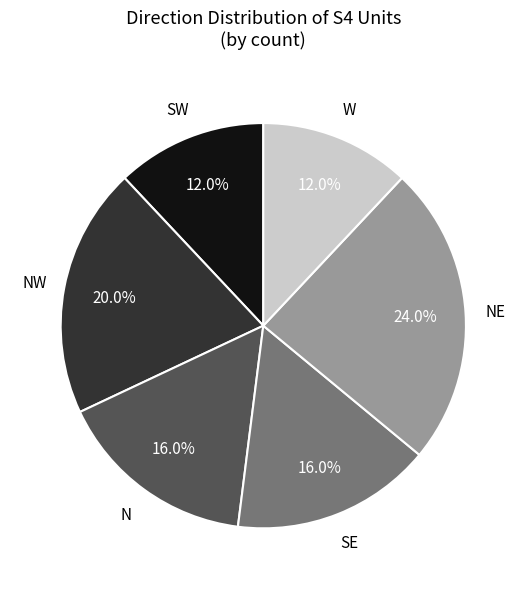

Is there a majority slice in this chart?

No